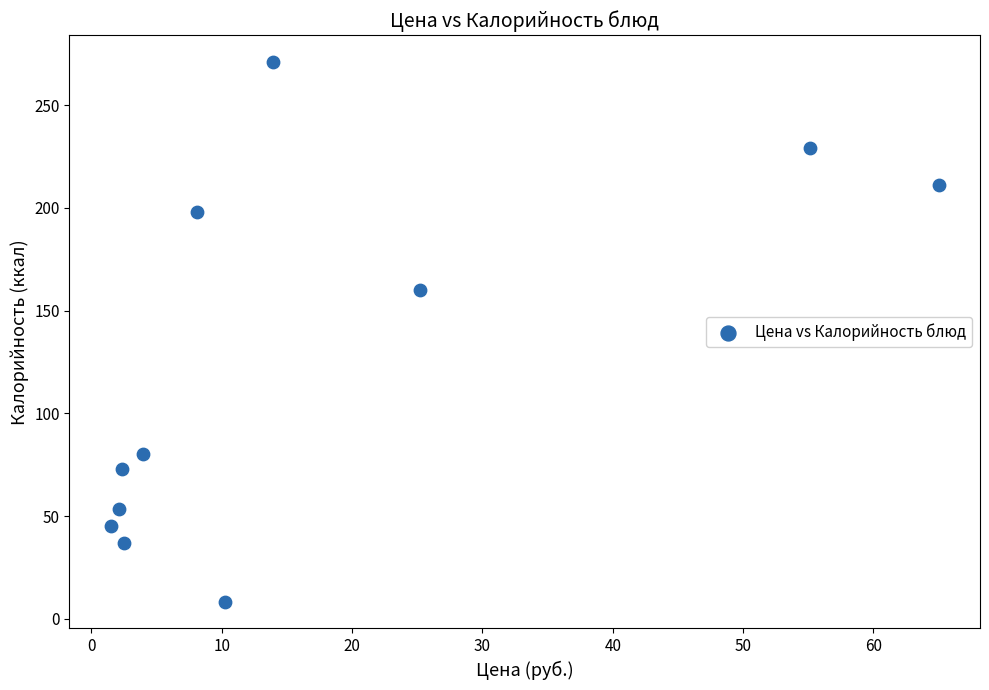

What is the average Y value?

124.2